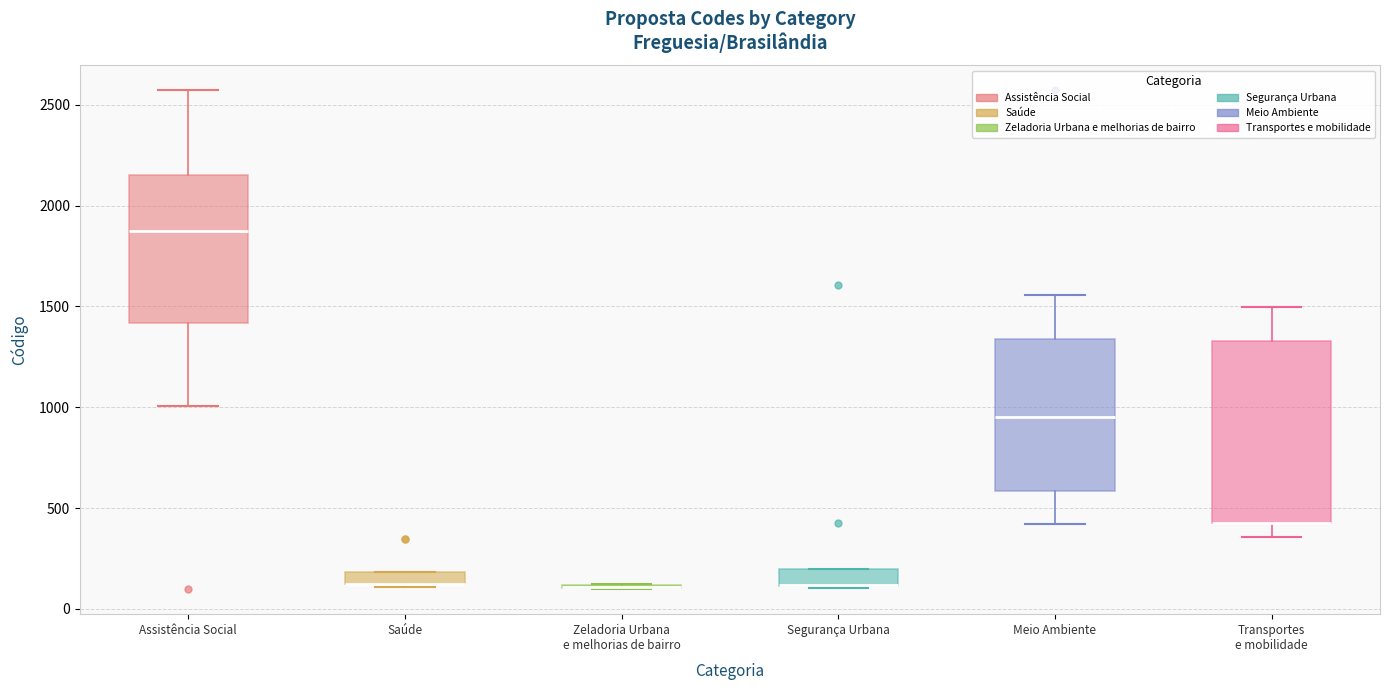

Where does the upper whisker of the box for Meio Ambiente end on the y-axis? The values are not printed on the chart, so give them approximately, as read against the axis.

1550